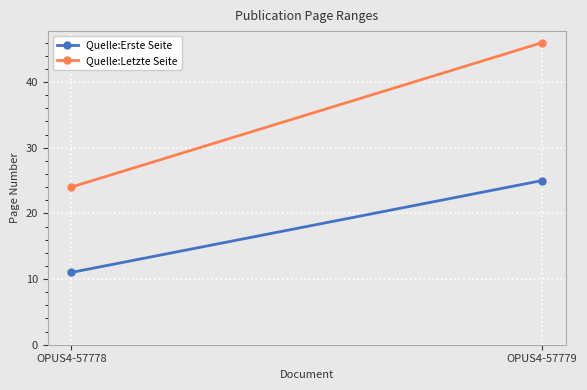

What are all the series names shown in the legend?

Quelle:Erste Seite, Quelle:Letzte Seite